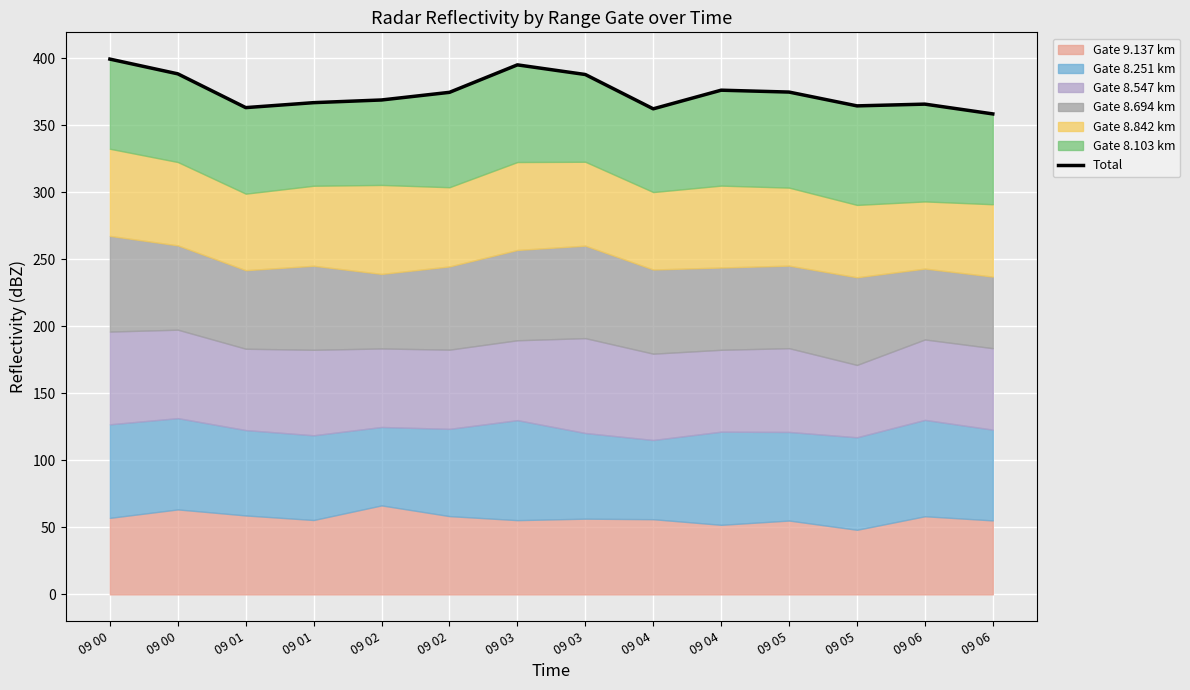

True or false: the data shows 374.8 at 09 05.

True